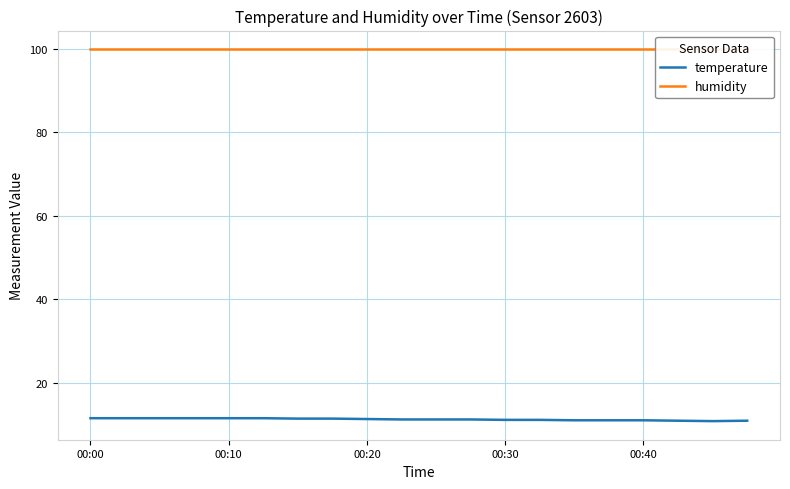

What is the lowest value of the temperature series?

10.8